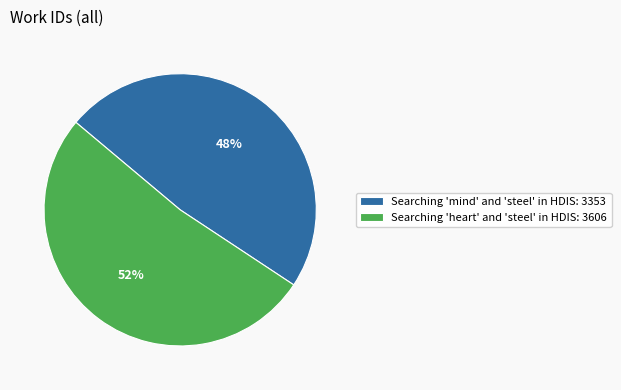

Rank the categories by value from highest to lowest.

Searching 'heart' and 'steel' in HDIS, Searching 'mind' and 'steel' in HDIS